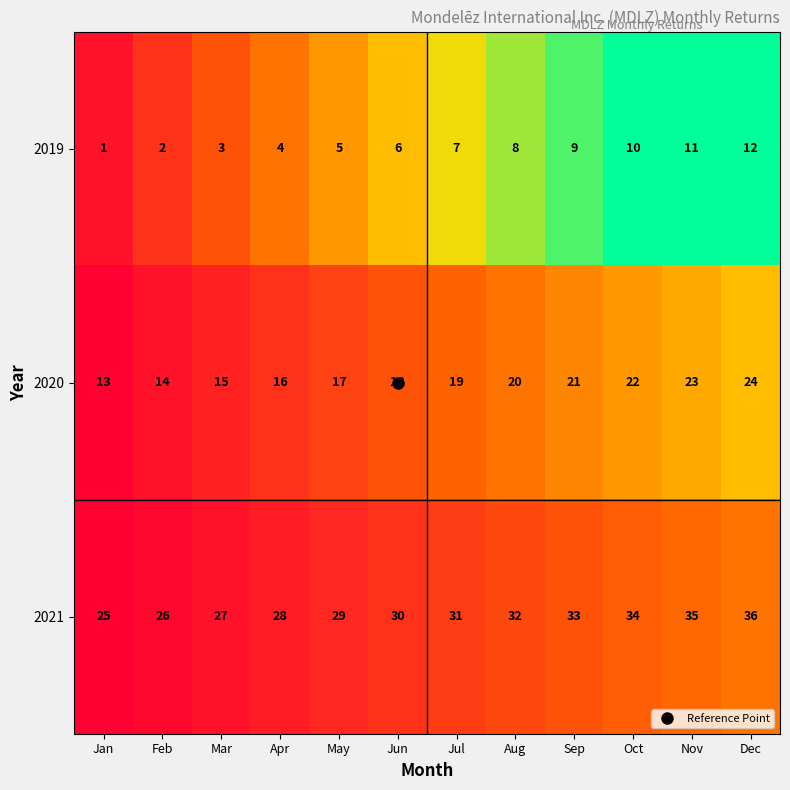

True or false: 2020 has a value of 21 at Sep.

True